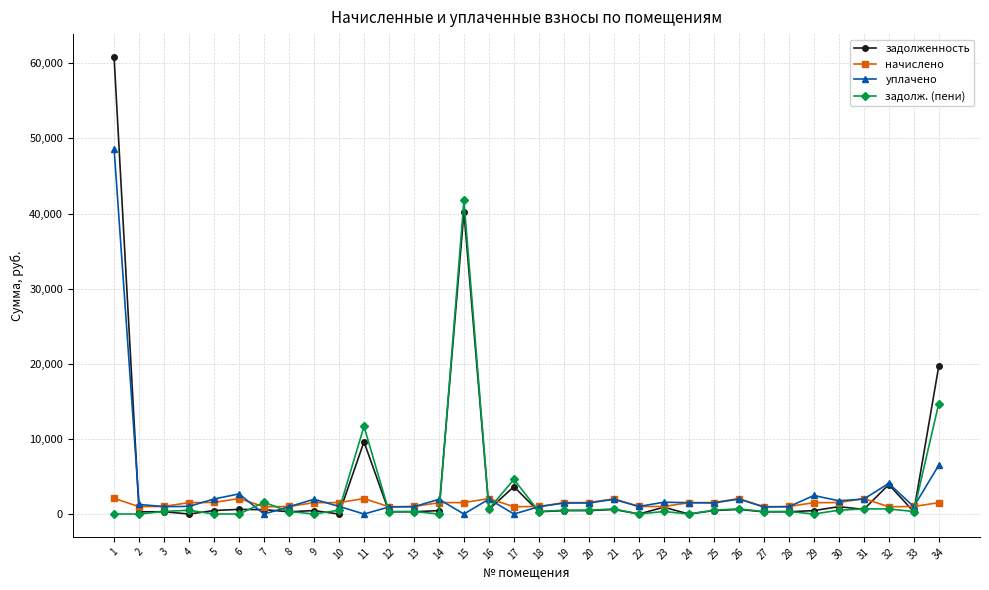

The value of уплачено at 6 is 2675.8. True or false?

True